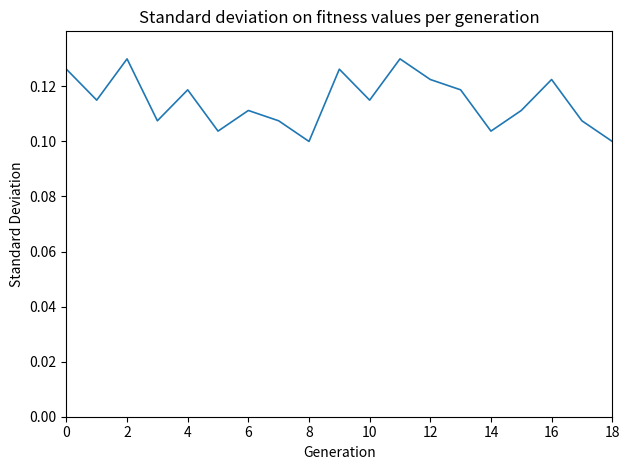

The value at 0 is 0.2. True or false?

False